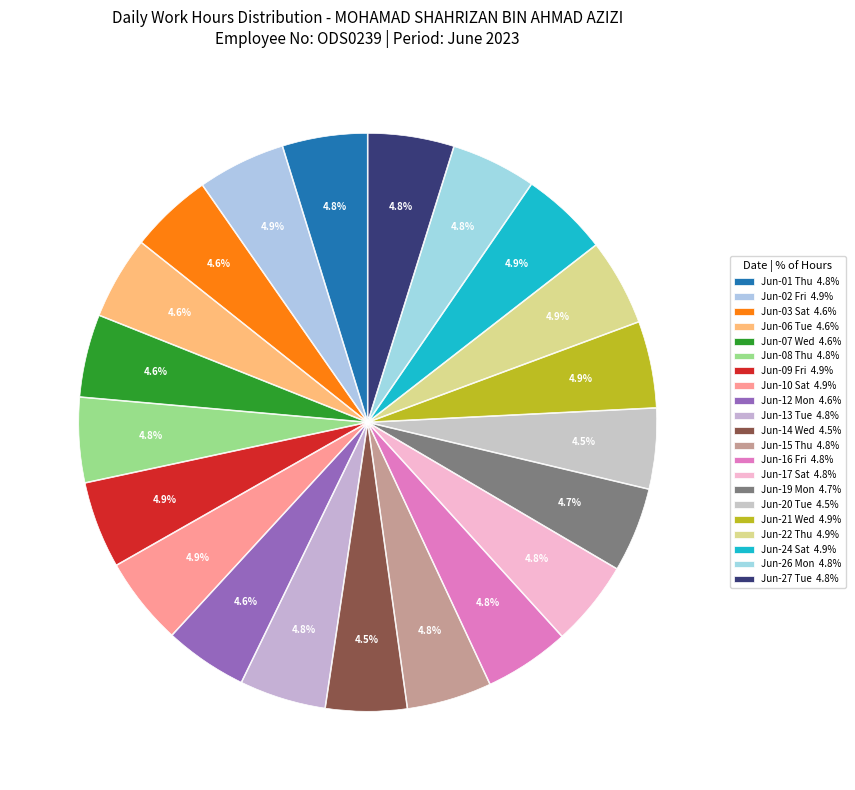

How many segments does this pie chart have?

21